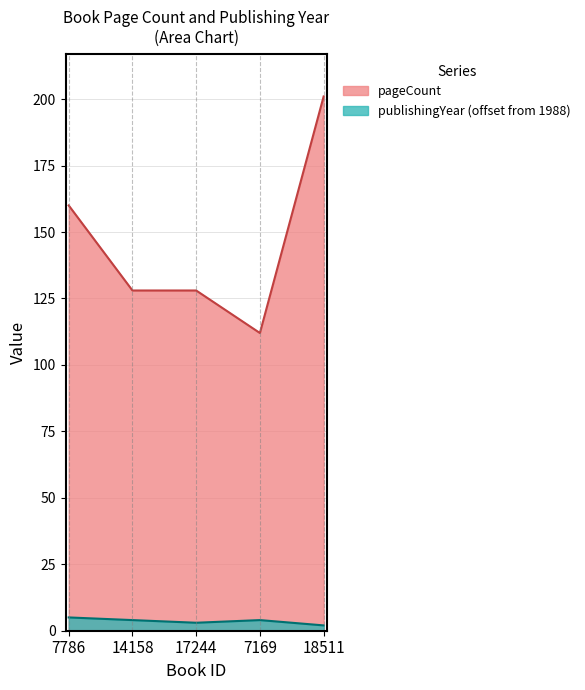

Read the publishingYear value at 17244.

3